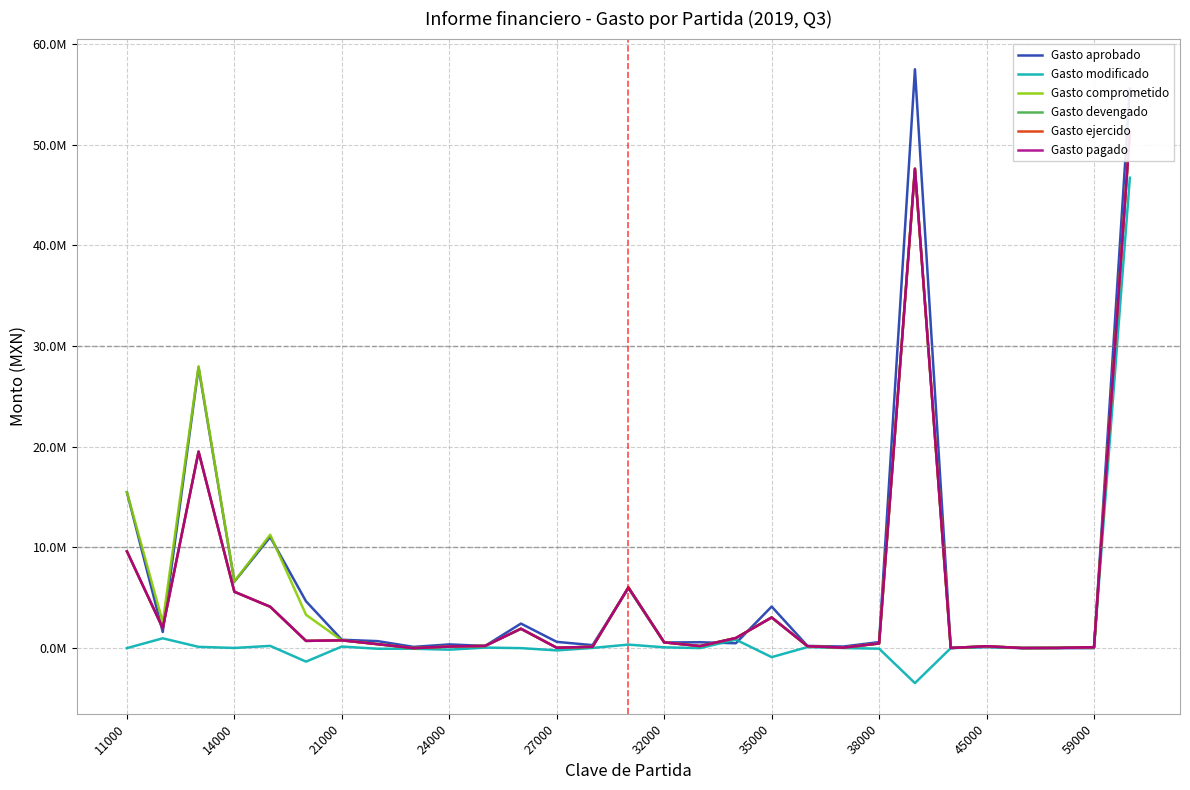

Which series ends up on top after the final intersection of Gasto modificado and Gasto pagado?

Gasto pagado